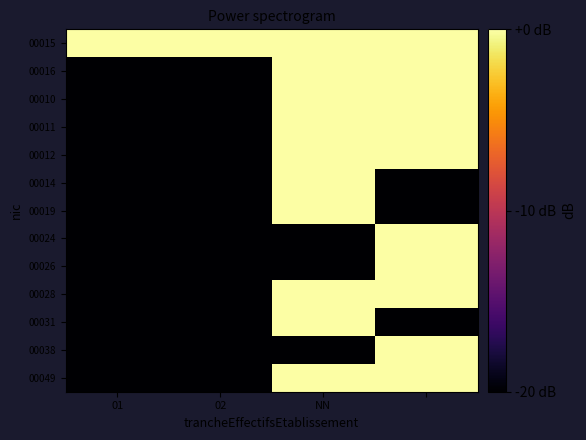

At which category is the sum across all series the highest?

NN